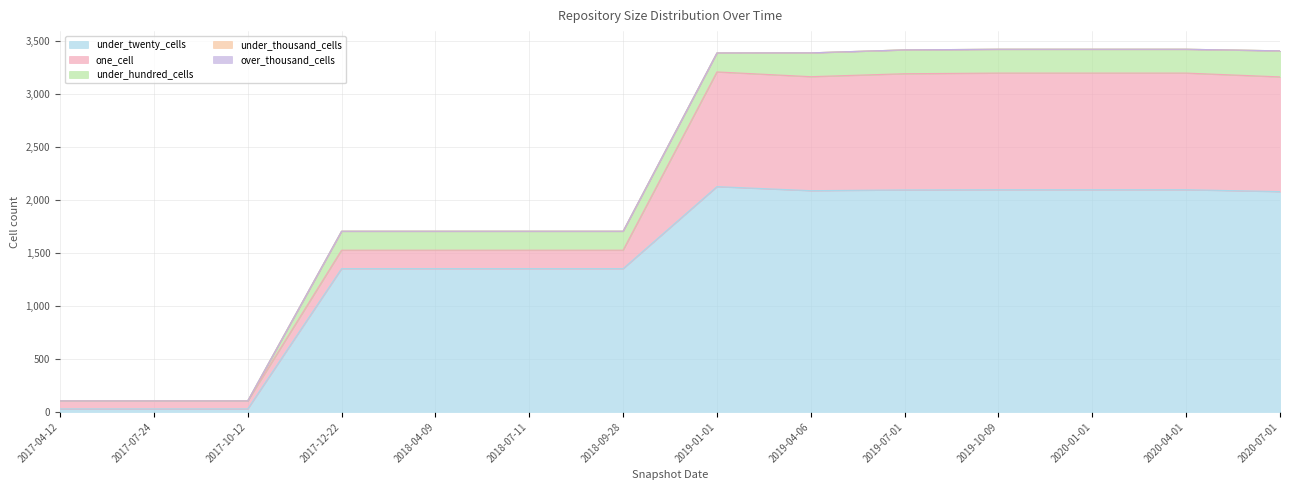

Reading left to right, extract all data points from this chart.

under_twenty_cells: 2017-04-12=29	2017-07-24=29	2017-10-12=29	2017-12-22=1353	2018-04-09=1353	2018-07-11=1353	2018-09-28=1353	2019-01-01=2127	2019-04-06=2089	2019-07-01=2096	2019-10-09=2098	2020-01-01=2098	2020-04-01=2098	2020-07-01=2080
one_cell: 2017-04-12=75	2017-07-24=75	2017-10-12=75	2017-12-22=174	2018-04-09=174	2018-07-11=174	2018-09-28=174	2019-01-01=1083	2019-04-06=1076	2019-07-01=1097	2019-10-09=1101	2020-01-01=1101	2020-04-01=1101	2020-07-01=1083
under_hundred_cells: 2017-04-12=0	2017-07-24=0	2017-10-12=0	2017-12-22=179	2018-04-09=179	2018-07-11=179	2018-09-28=179	2019-01-01=179	2019-04-06=225	2019-07-01=225	2019-10-09=225	2020-01-01=225	2020-04-01=225	2020-07-01=246
under_thousand_cells: 2017-04-12=0	2017-07-24=0	2017-10-12=0	2017-12-22=0	2018-04-09=0	2018-07-11=0	2018-09-28=0	2019-01-01=0	2019-04-06=0	2019-07-01=0	2019-10-09=0	2020-01-01=0	2020-04-01=0	2020-07-01=0
over_thousand_cells: 2017-04-12=0	2017-07-24=0	2017-10-12=0	2017-12-22=0	2018-04-09=0	2018-07-11=0	2018-09-28=0	2019-01-01=0	2019-04-06=0	2019-07-01=0	2019-10-09=0	2020-01-01=0	2020-04-01=0	2020-07-01=0